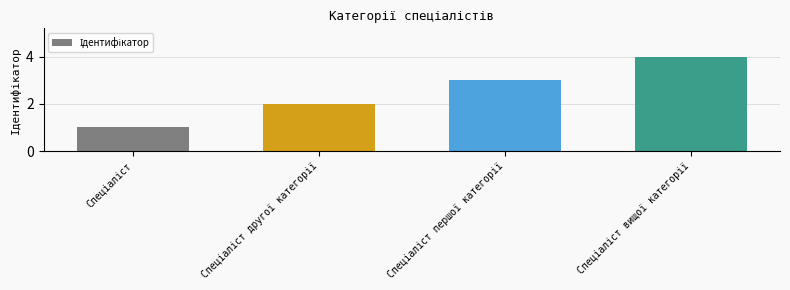

What is the greatest value displayed?

4